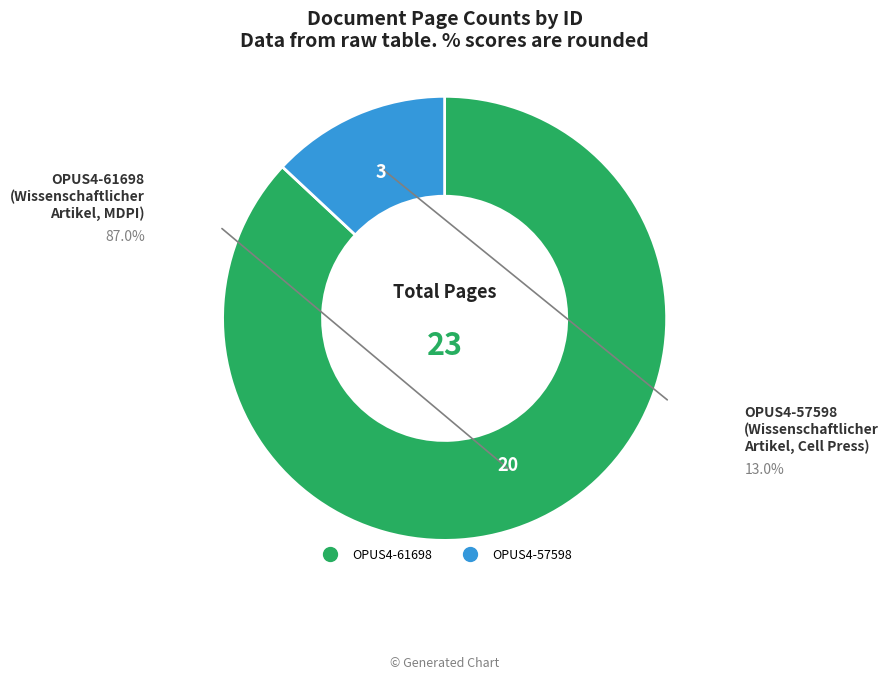

What is the largest slice in the pie chart?

OPUS4-61698